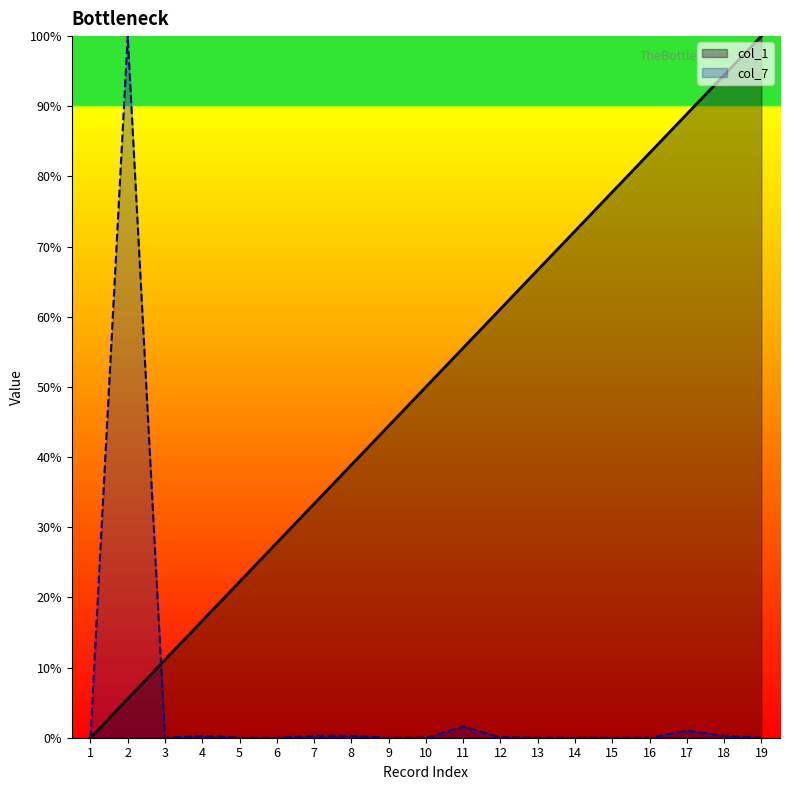

How many values in the col_1 series exceed 50?

9